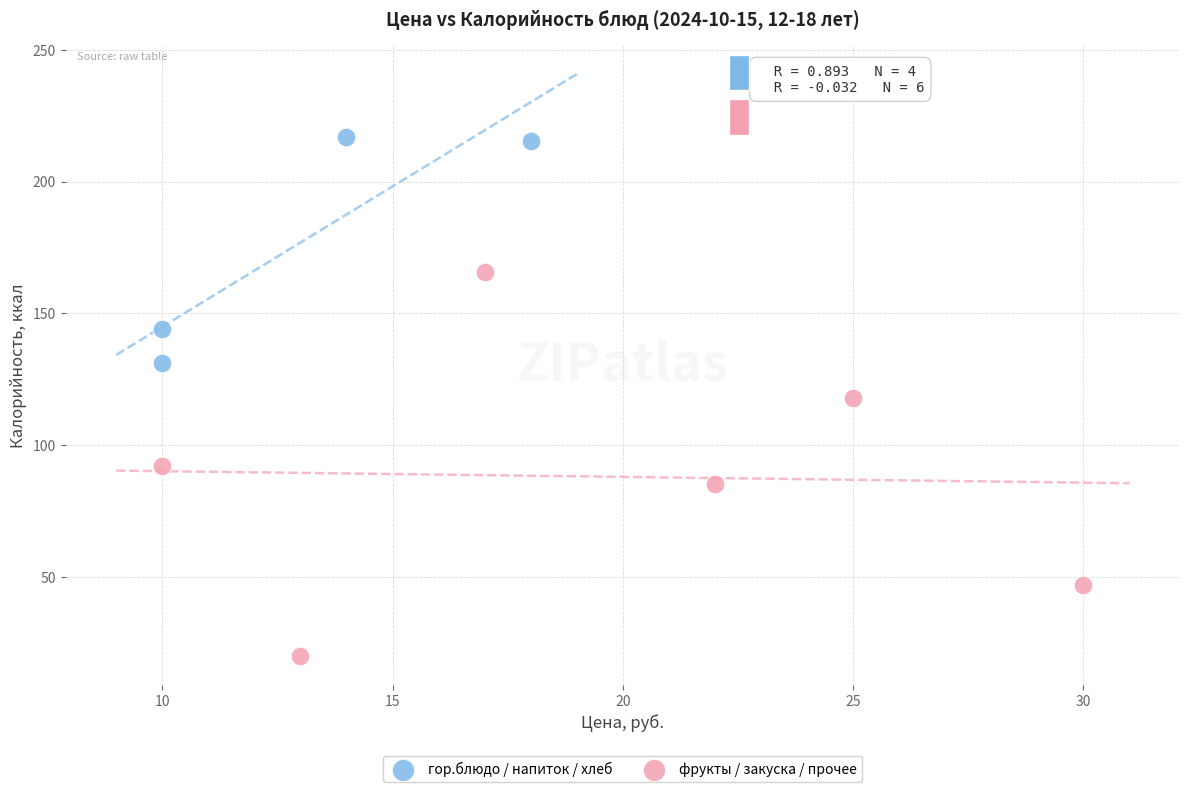

Which series has the widest spread of Y values?

фрукты / закуска / прочее